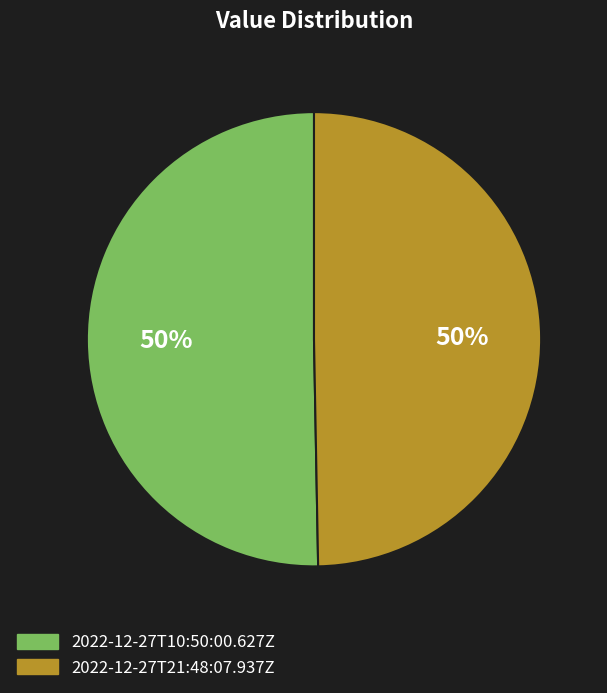

To the nearest percent, what is the combined percentage of 2022-12-27T10:50:00.627Z and 2022-12-27T21:48:07.937Z?

100%